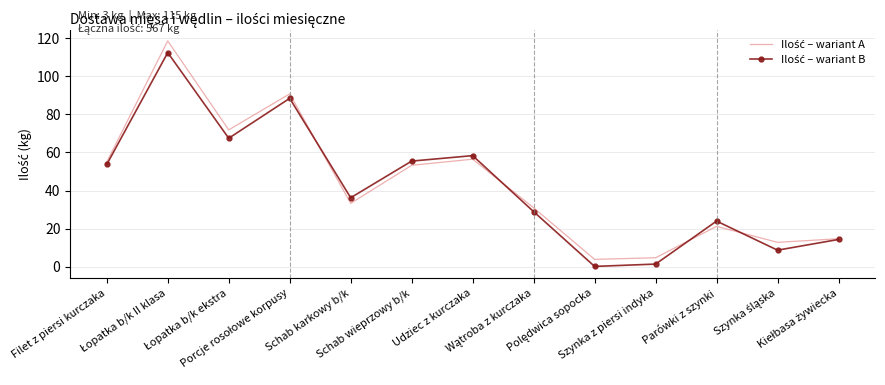

True or false: Ilość – wariant B has a value of 35.6 at Filet z piersi kurczaka.

False